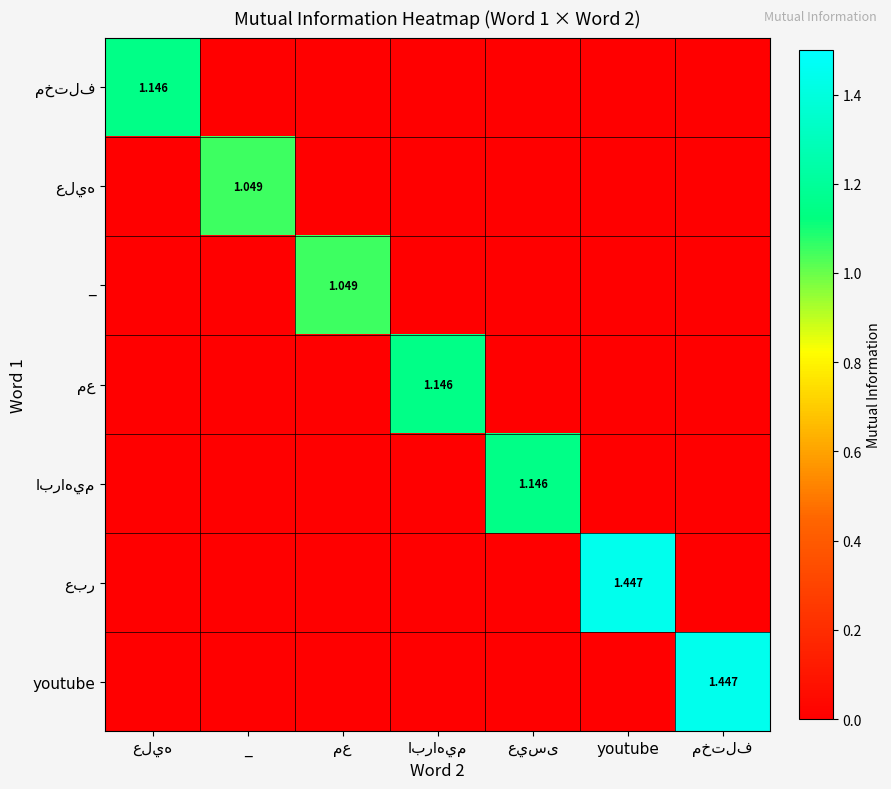

Which series changed the most between مع and عيسى?

ابراهيم